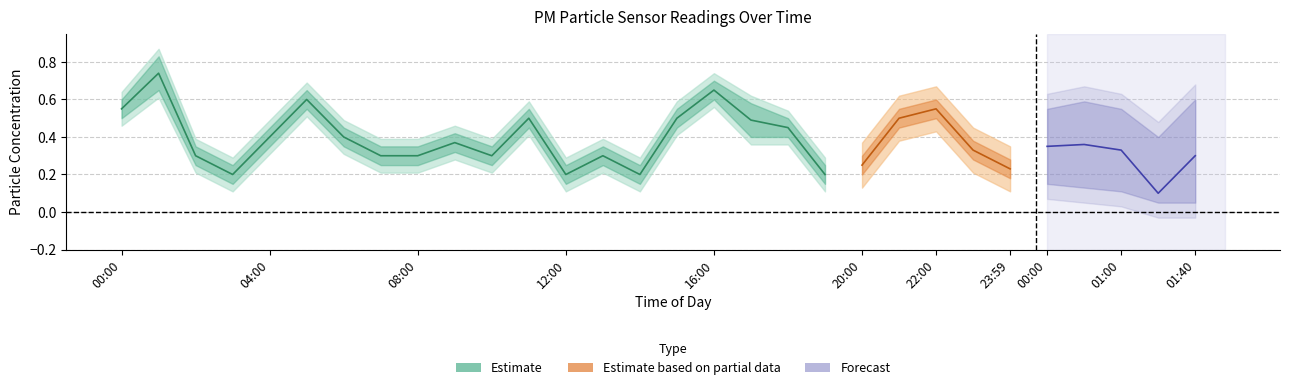

What is the difference between the maximum and minimum values?

0.5